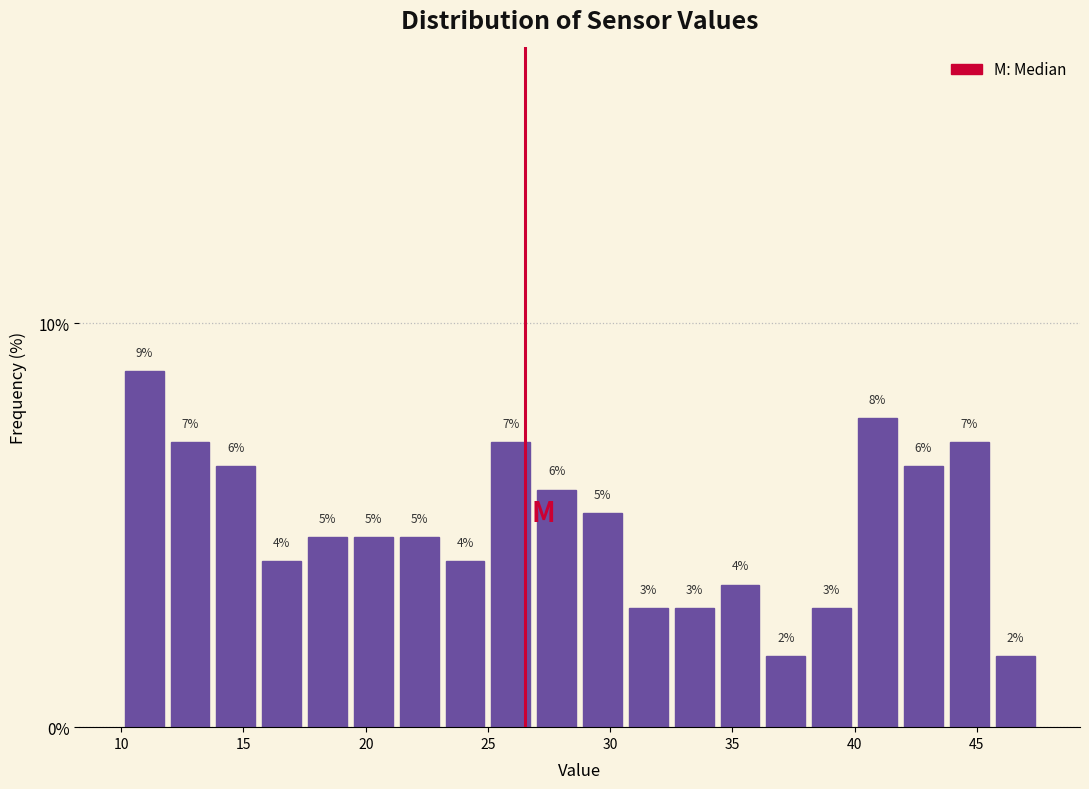

Around what value on the x-axis is the tallest bar? Give the approximate position of its centre, as read against the axis.

11.0